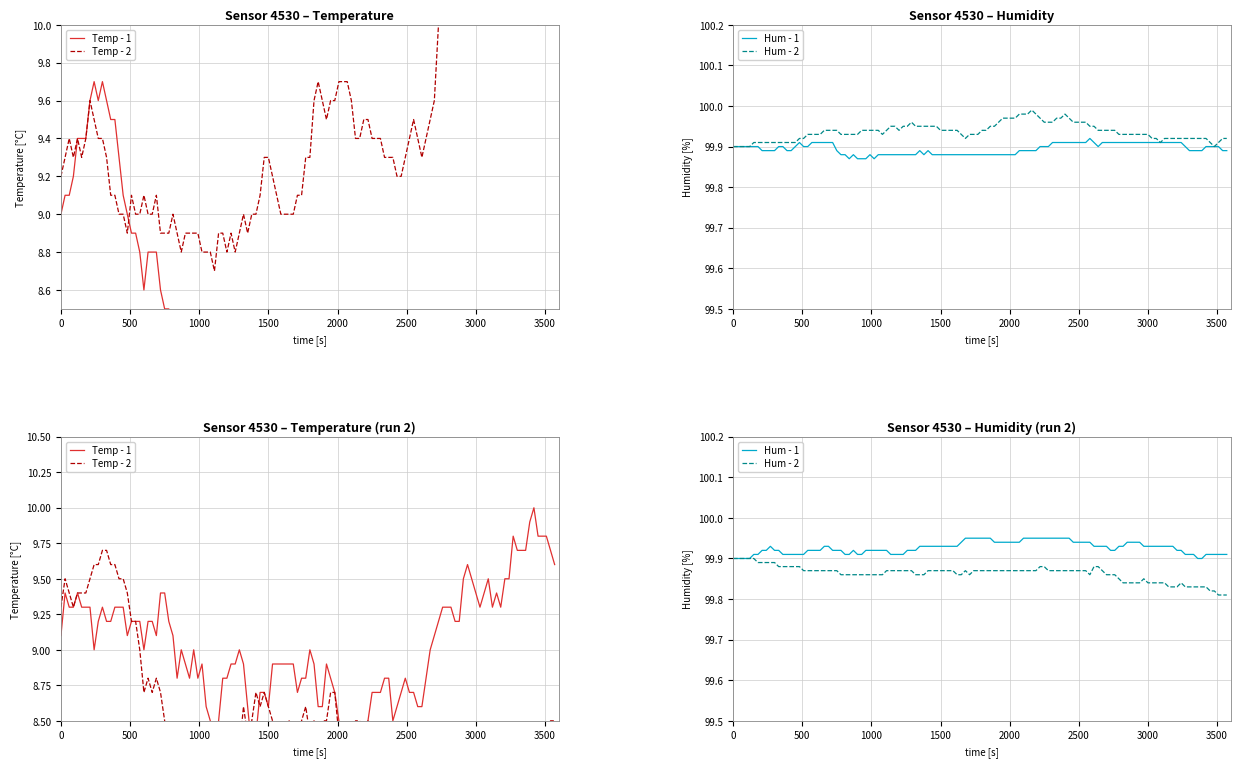

True or false: humidity and temperature intersect in this chart.

False